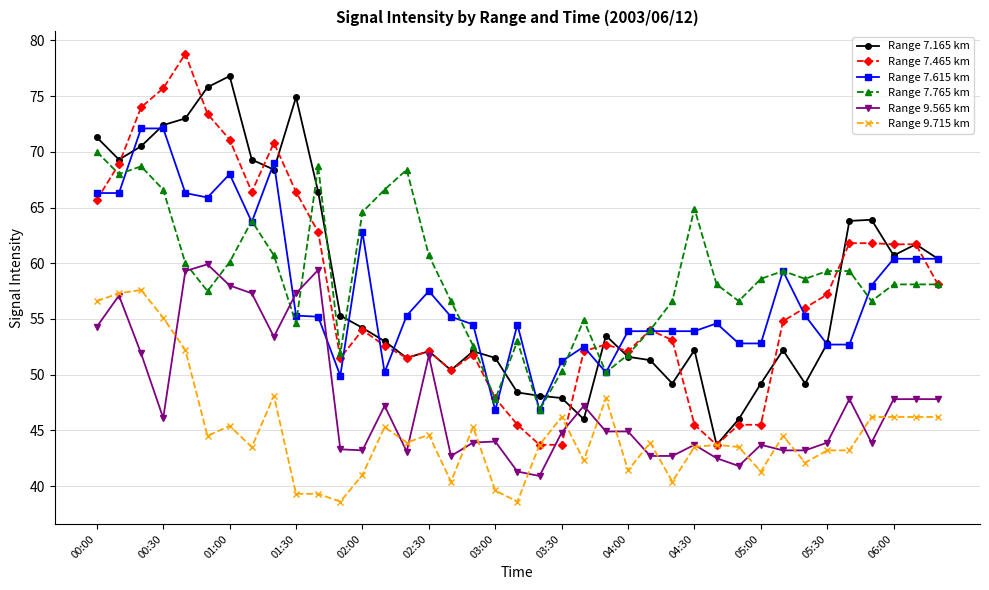

What is the maximum value for Range 7.165 km?

76.8